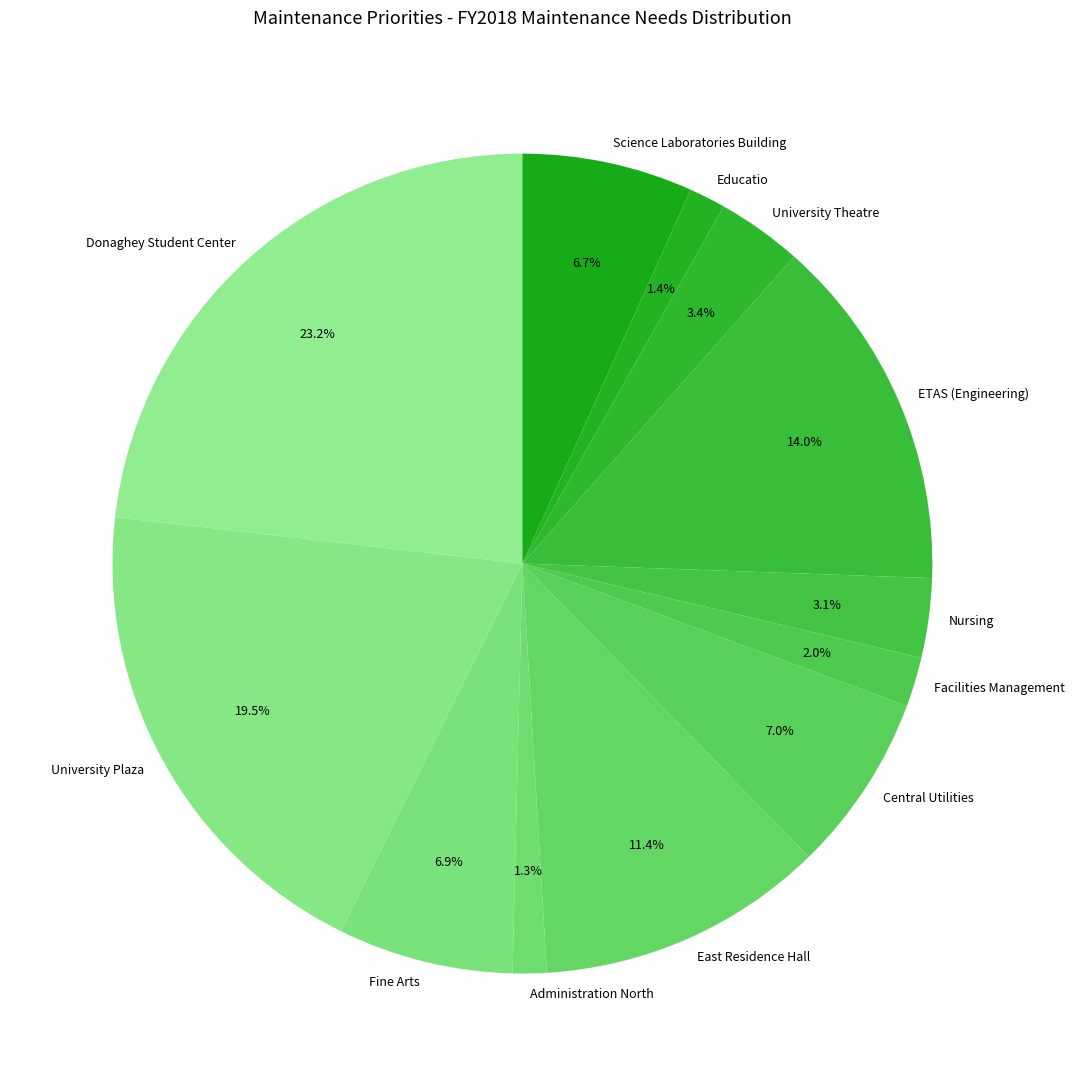

Which slice is the largest?

Donaghey Student Center